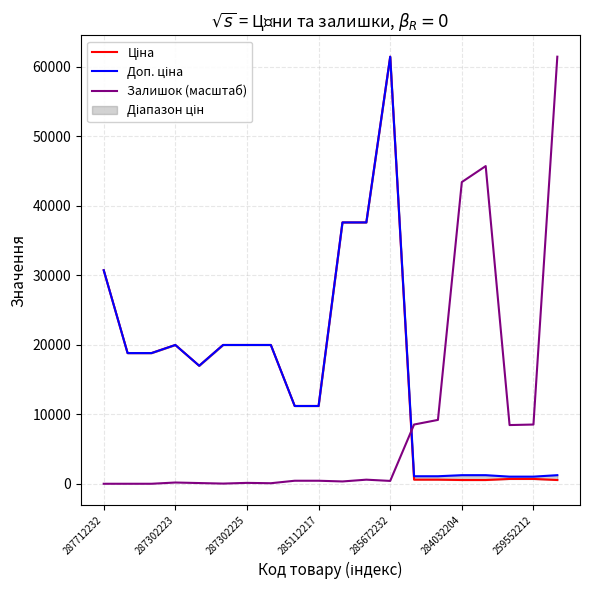

Rank the series by their maximum value, from lowest to highest.

Ціна, Доп. ціна, Залишок (масштаб)